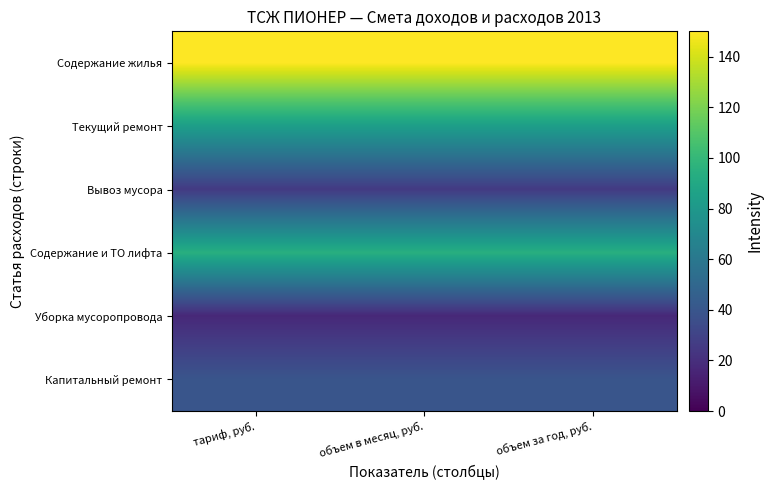

Reading right to left, extract all data points from this chart.

Содержание жилья: объем за год, руб.=150.0	объем в месяц, руб.=150.0	тариф, руб.=150.0
Текущий ремонт: объем за год, руб.=84.0	объем в месяц, руб.=84.0	тариф, руб.=84.0
Вывоз мусора: объем за год, руб.=25.6	объем в месяц, руб.=25.6	тариф, руб.=25.6
Содержание и ТО лифта: объем за год, руб.=94.4	объем в месяц, руб.=94.4	тариф, руб.=94.4
Уборка мусоропровода: объем за год, руб.=17.1	объем в месяц, руб.=17.1	тариф, руб.=17.1
Капитальный ремонт: объем за год, руб.=39.4	объем в месяц, руб.=39.4	тариф, руб.=39.4